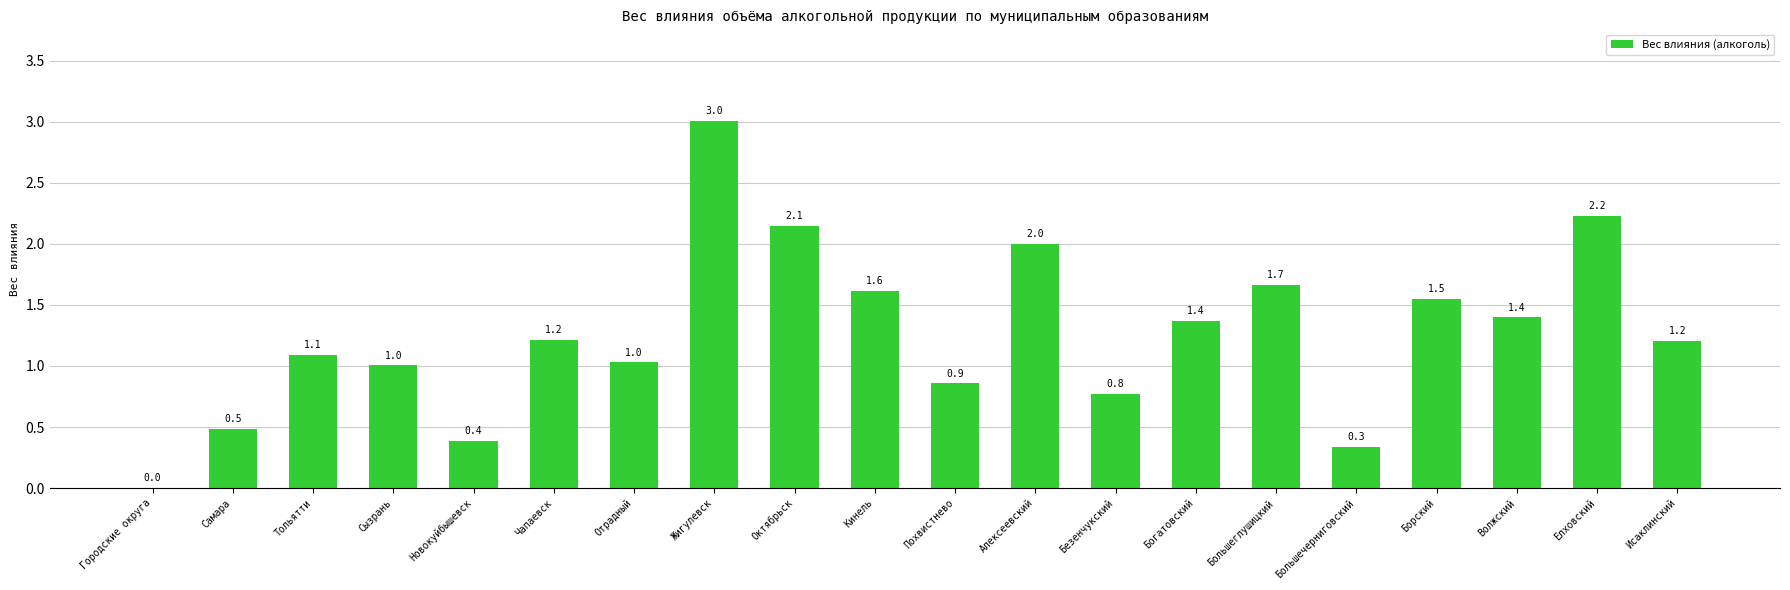

What is the greatest value displayed?

3.0